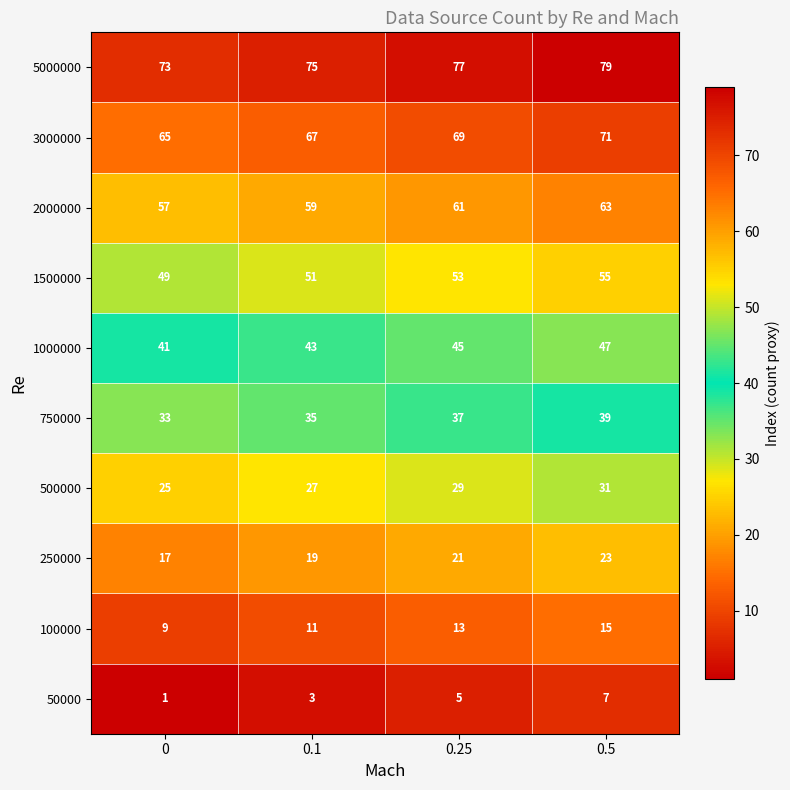

At which category is the sum across all series the highest?

0.5